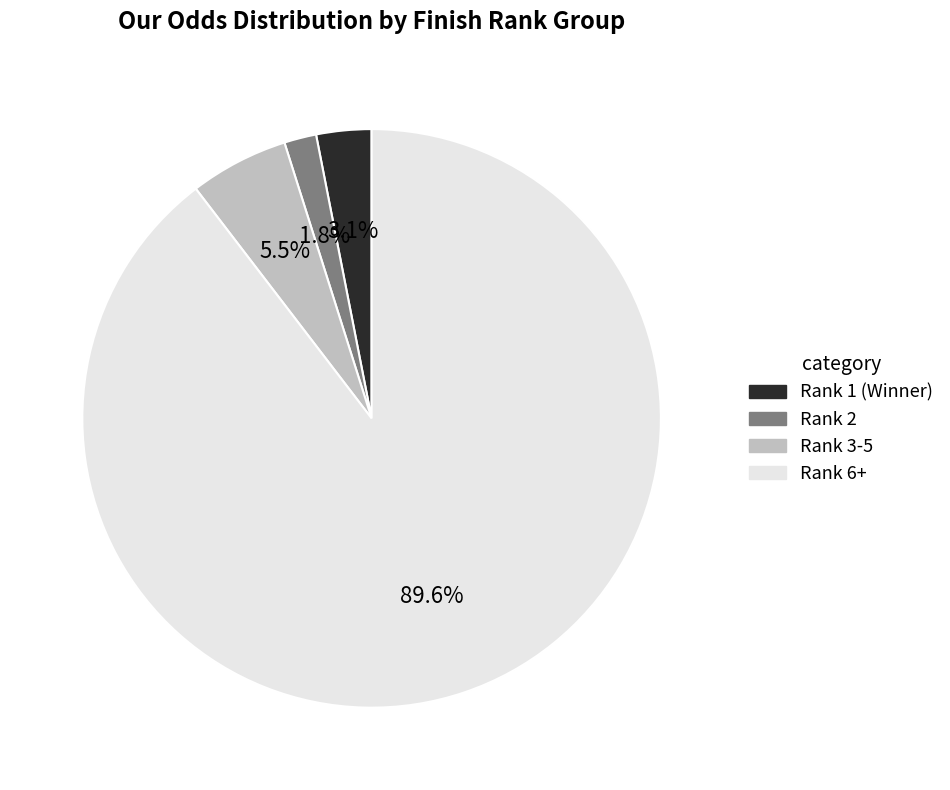

Is there any slice that represents more than half of the pie?

Yes